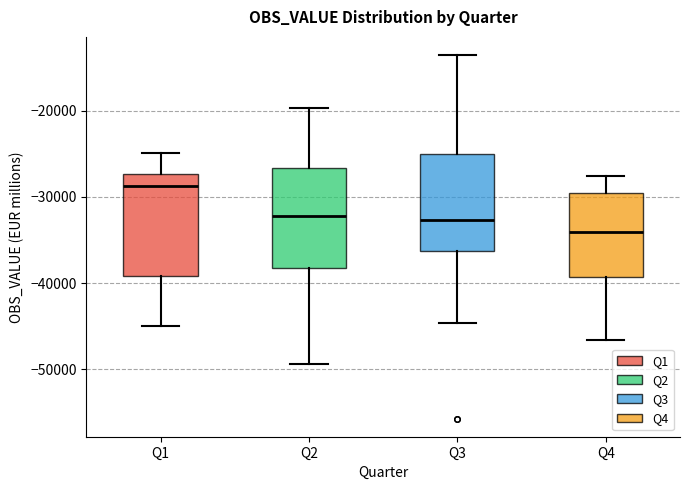

Which box's median line is the highest?

Q1